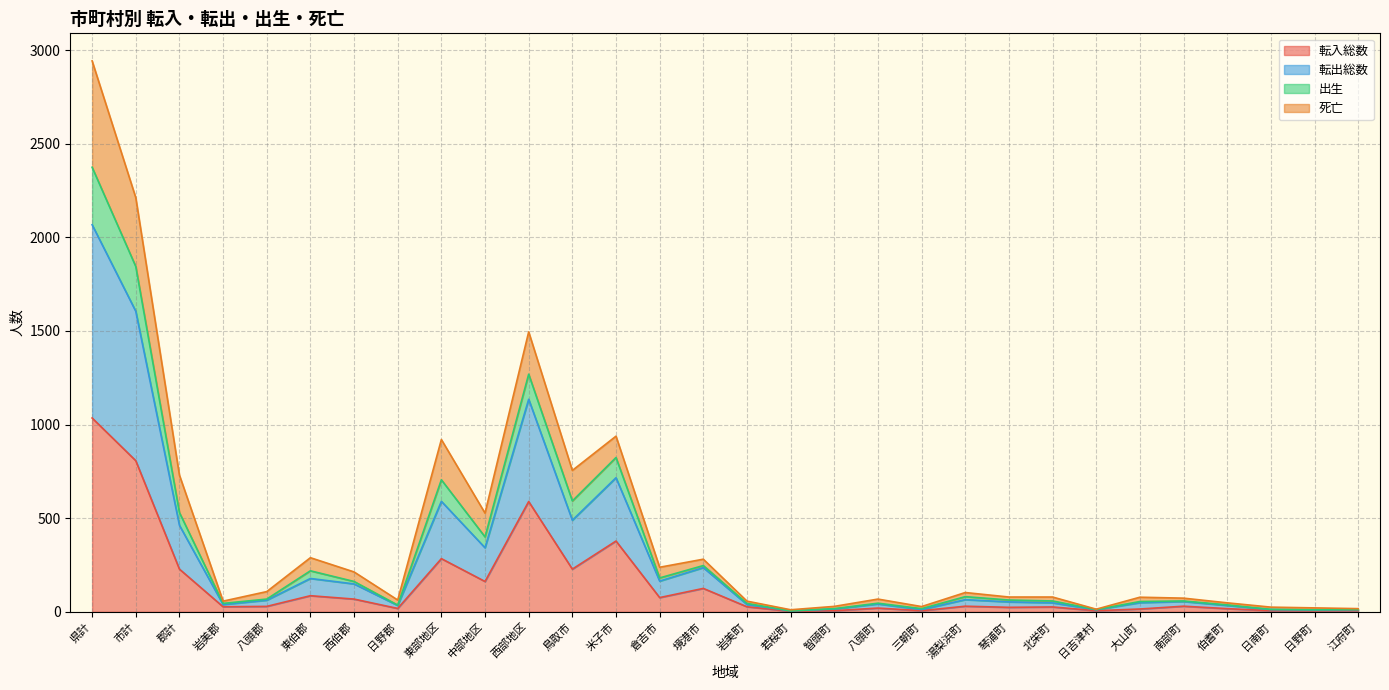

At which label does 転出総数 first exceed 63?

県計